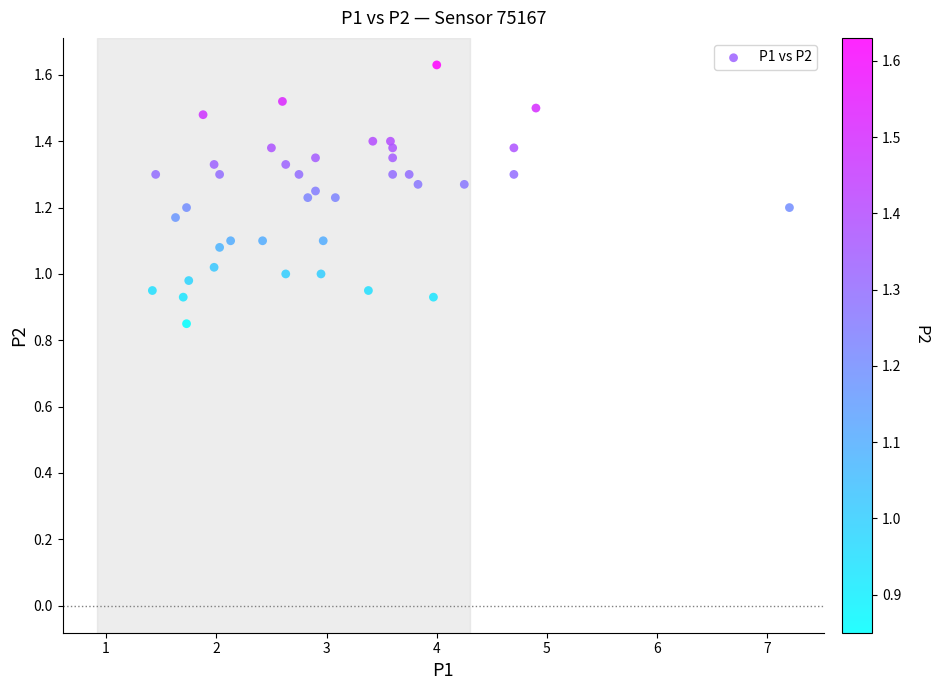

What is the range of X values (max minus min)?

5.8